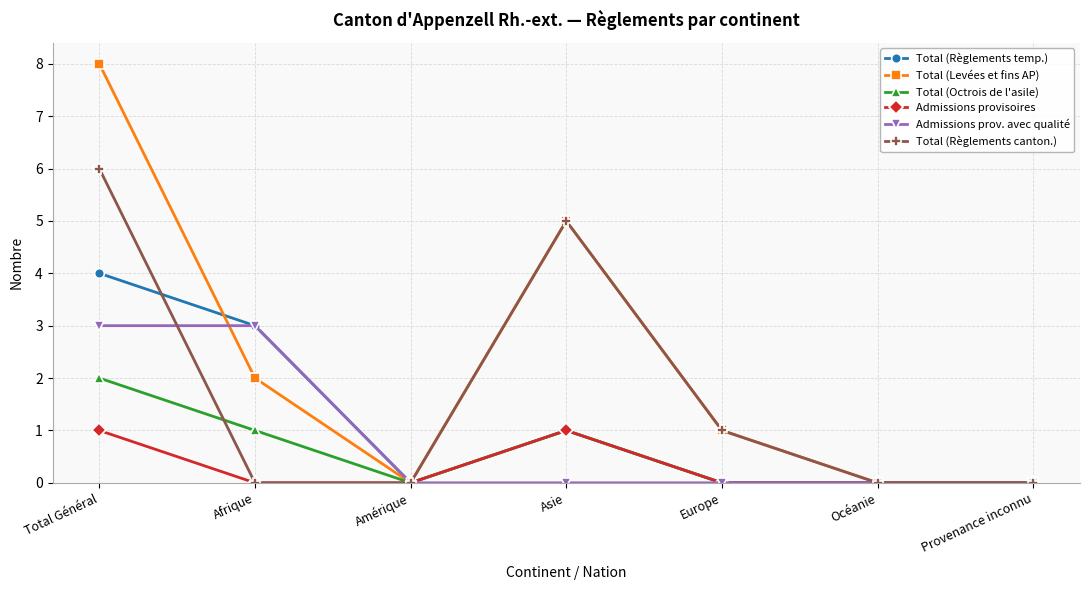

List the series in order of their peak value, lowest first.

Admissions provisoires, Total (Octrois de l'asile), Admissions prov. avec qualité, Total (Règlements temp.), Total (Règlements canton.), Total (Levées et fins AP)